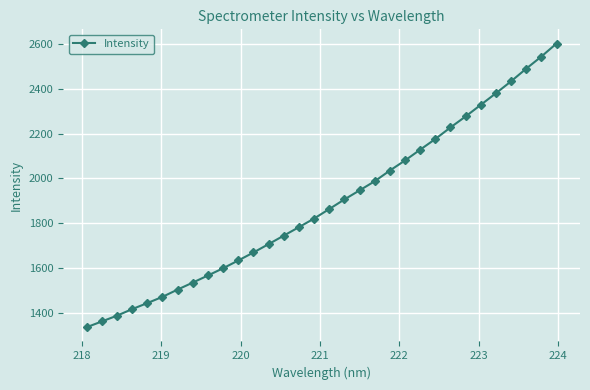

What is the sum of all values?

60385.7